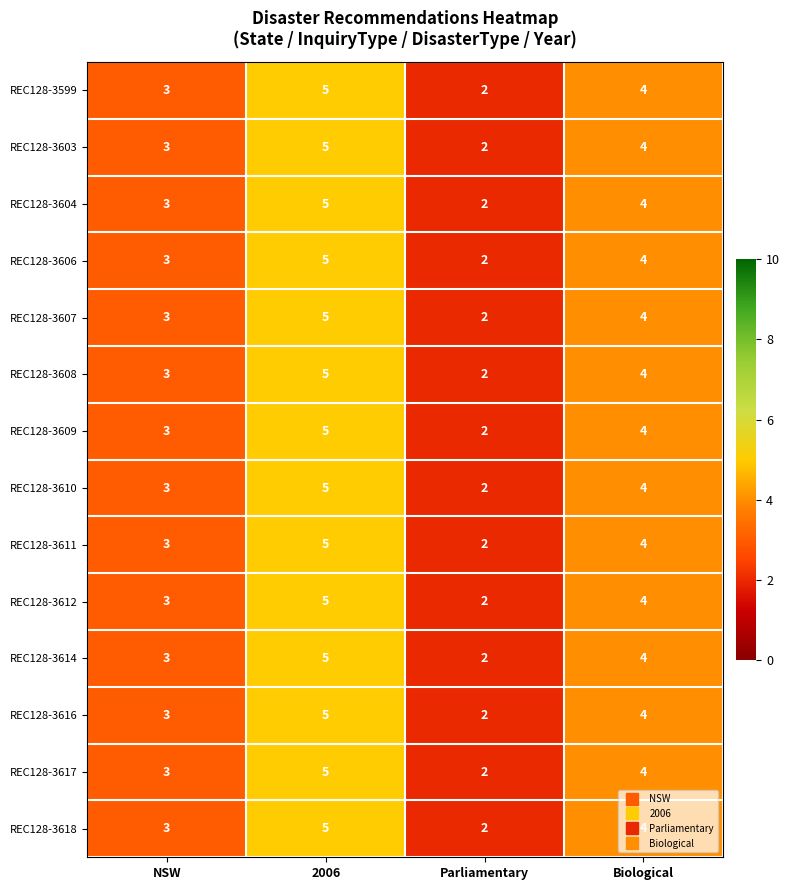

What is the sum of all REC128-3616 values?

14